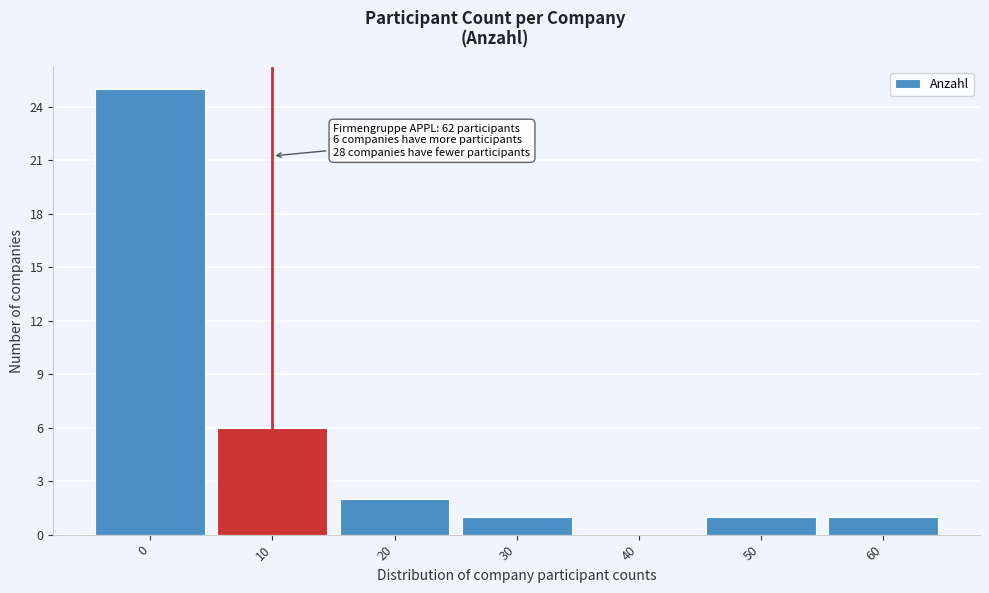

Reading left to right, extract all data points from this chart.

0=25	10=6	20=2	30=1	40=0	50=1	60=1